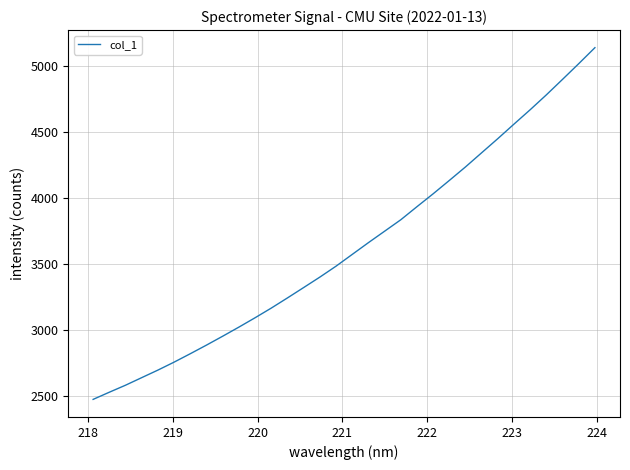

What is the maximum value shown in the chart?

5139.8